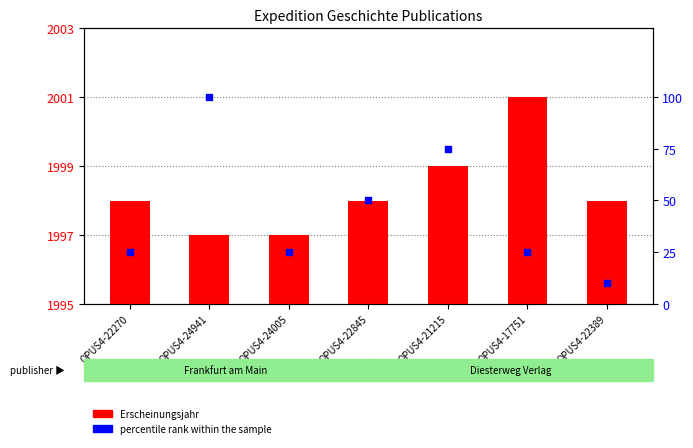

Between OPUS4-22845 and OPUS4-17751, which is larger?

OPUS4-17751